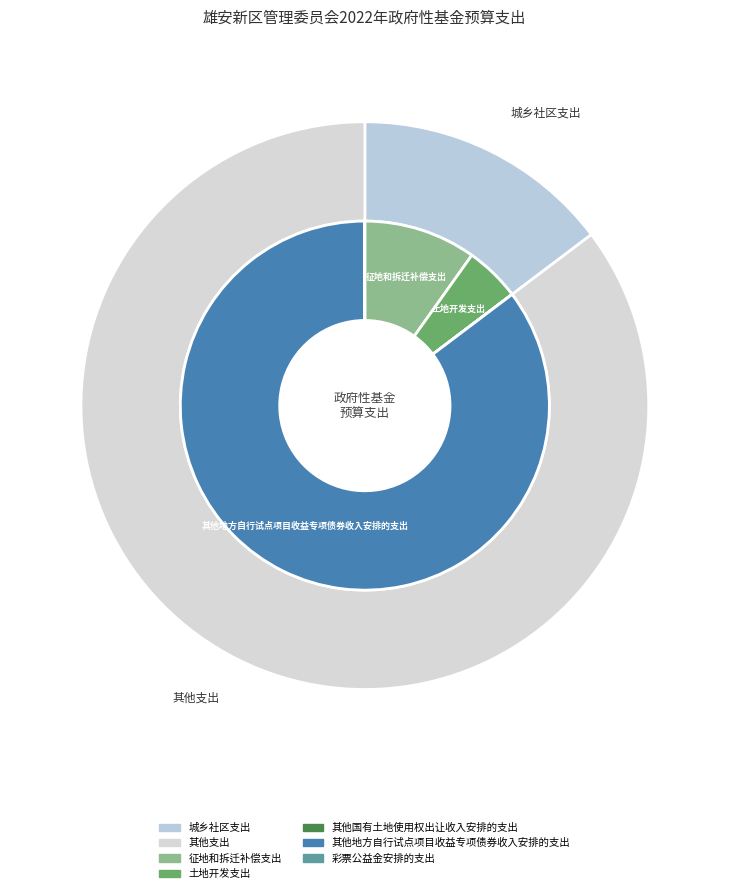

Rank the categories by value from highest to lowest.

其他地方自行试点项目收益专项债券收入安排的支出, 征地和拆迁补偿支出, 土地开发支出, 彩票公益金安排的支出, 其他国有土地使用权出让收入安排的支出